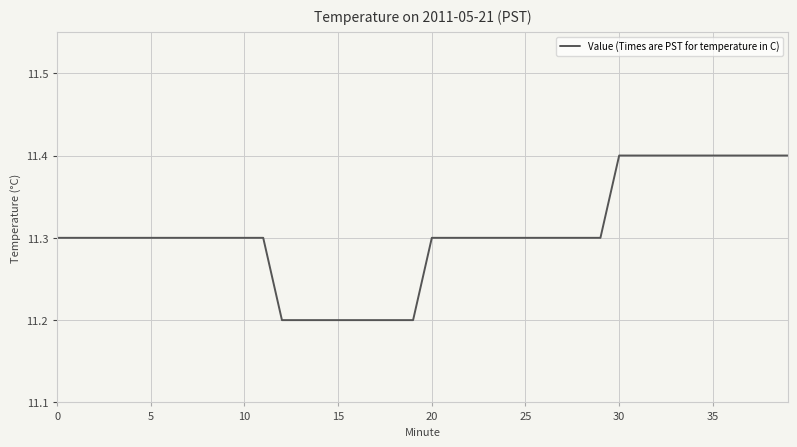

What is the maximum value shown in the chart?

11.4